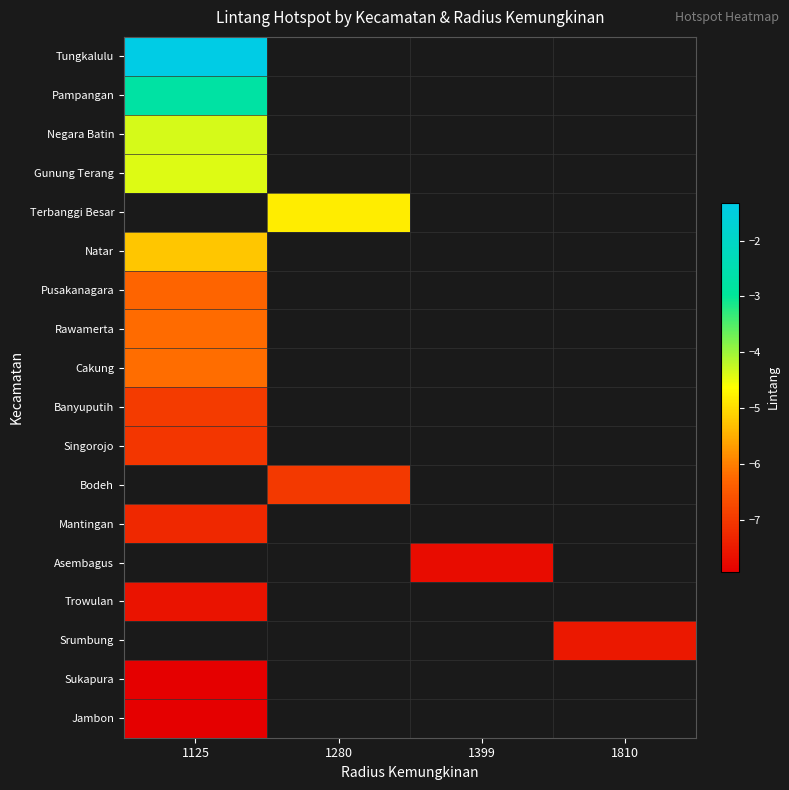

Which has a higher value, 1399 or 1810?

1810